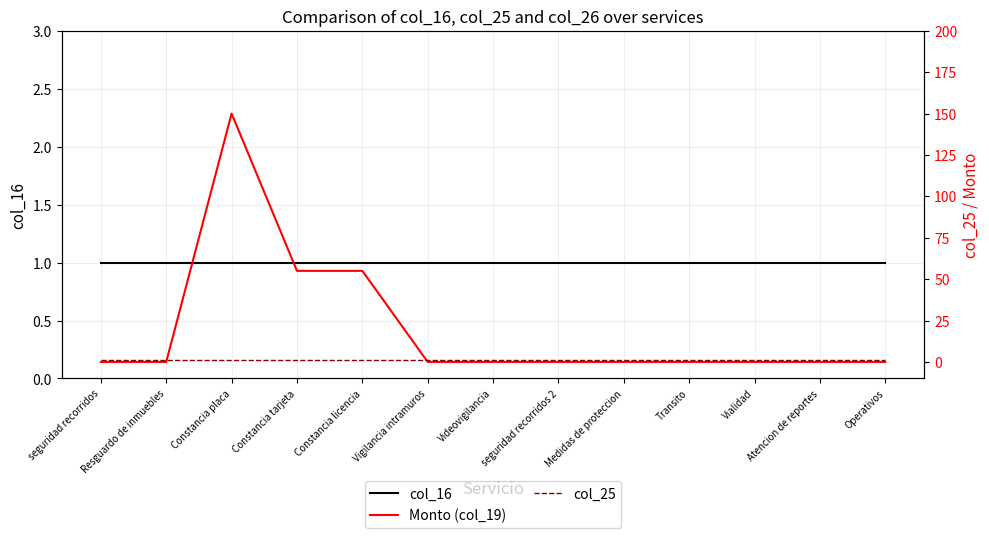

At which category does Monto (col_19) reach its first local peak?

Constancia placa